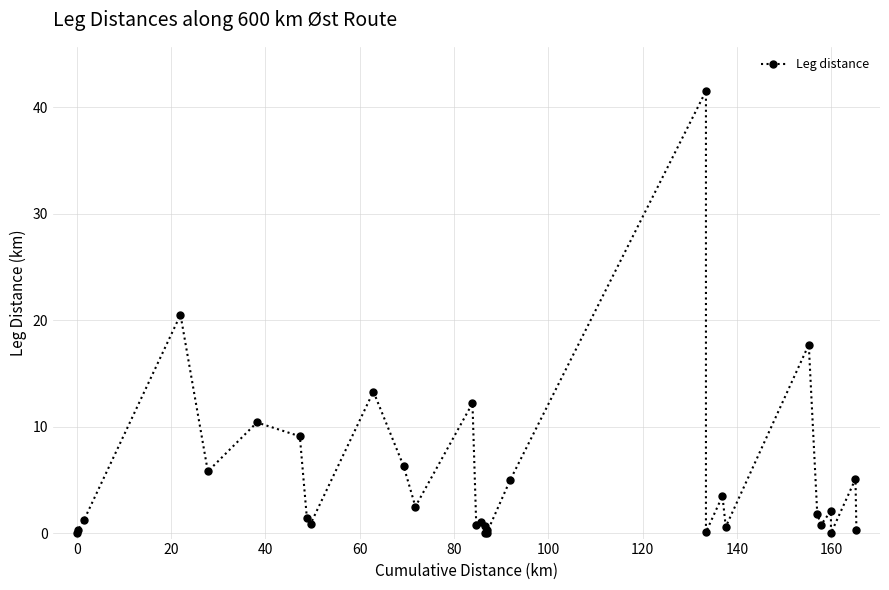

How many values are below 1?

13